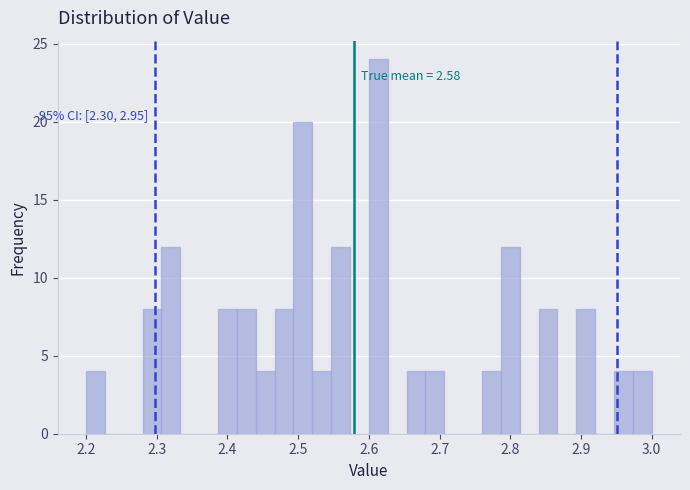

Around what value on the x-axis is the tallest bar? Give the approximate position of its centre, as read against the axis.

2.61